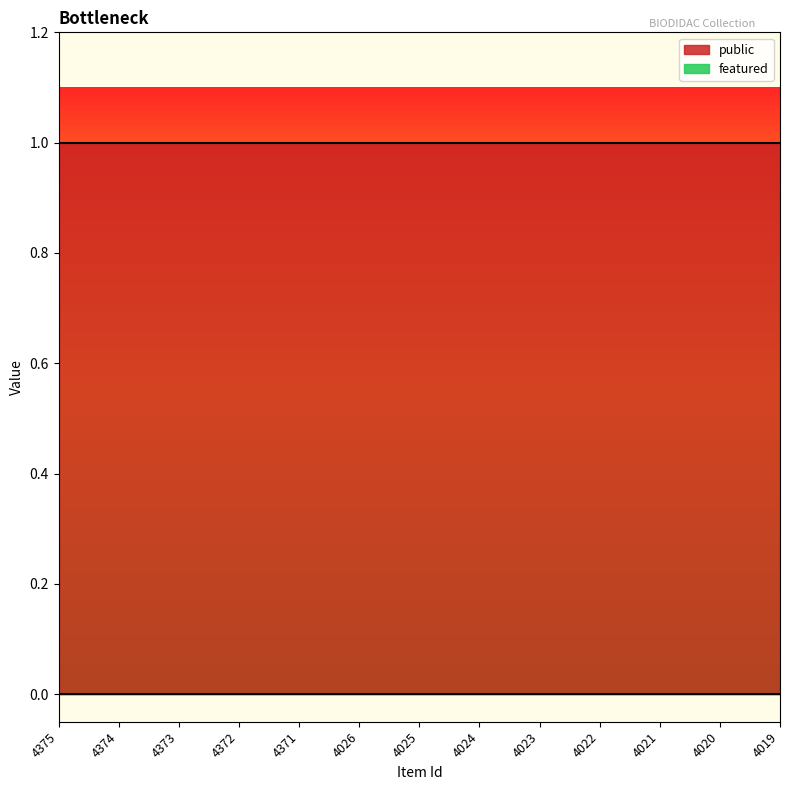

What is the highest value of the public series?

1